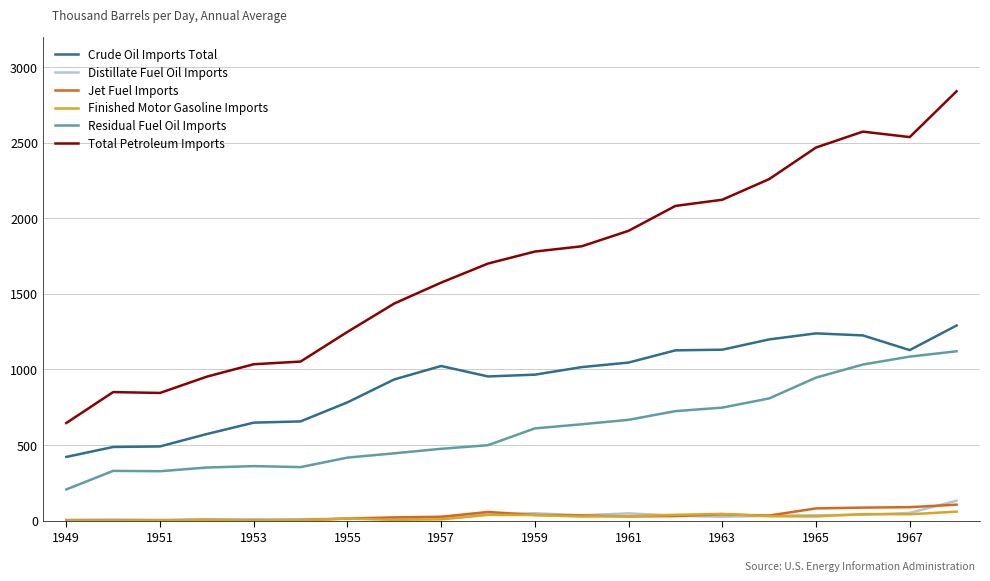

What is the greatest value displayed?

2839.8